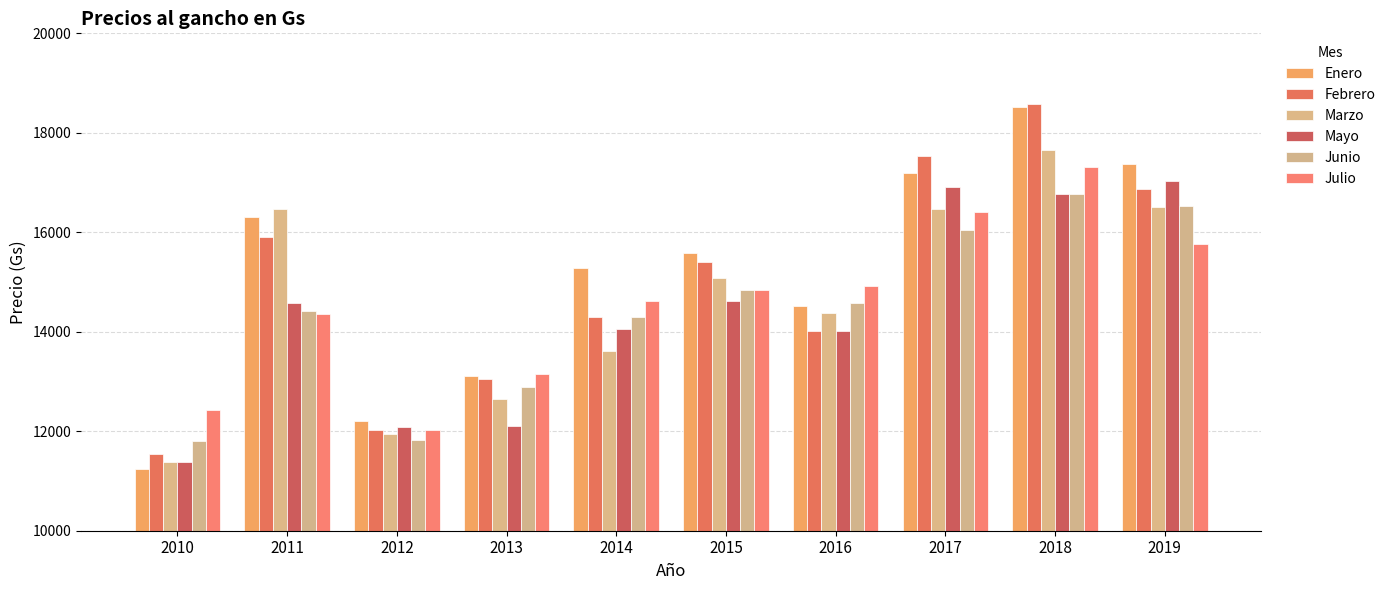

Is the value of Junio at 2012 greater than the value of Enero at 2011?

No